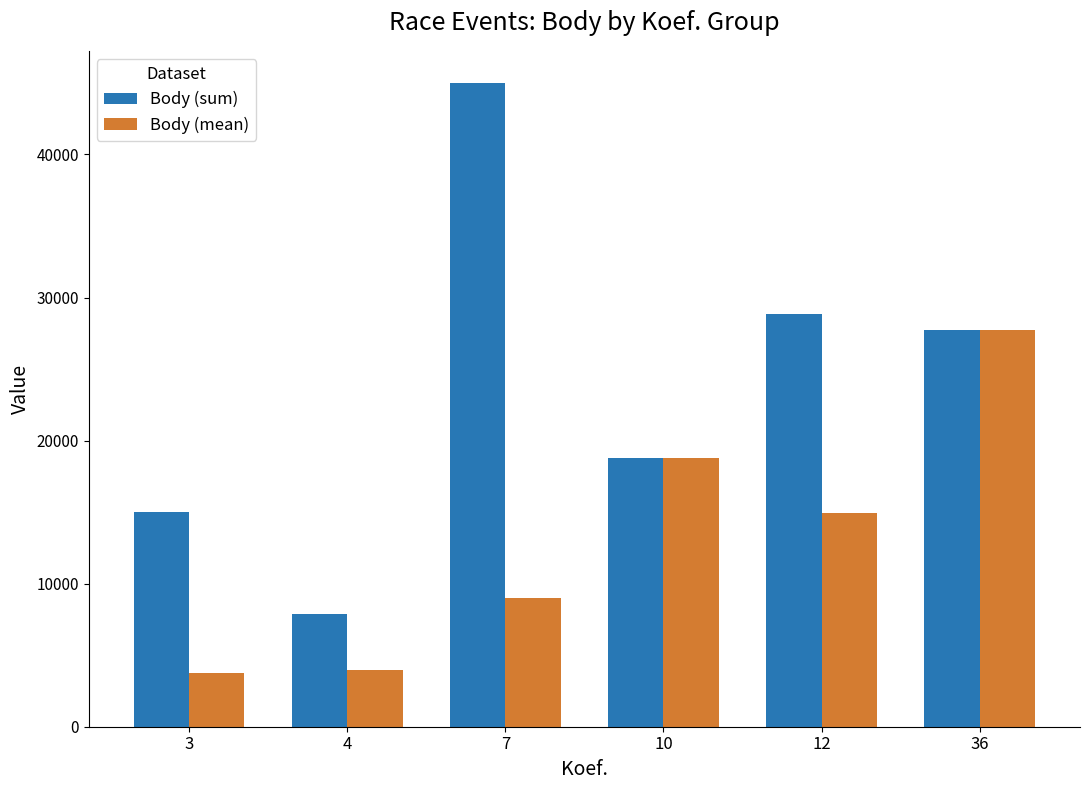

What is the average value of the Body (mean) series?

13020.0